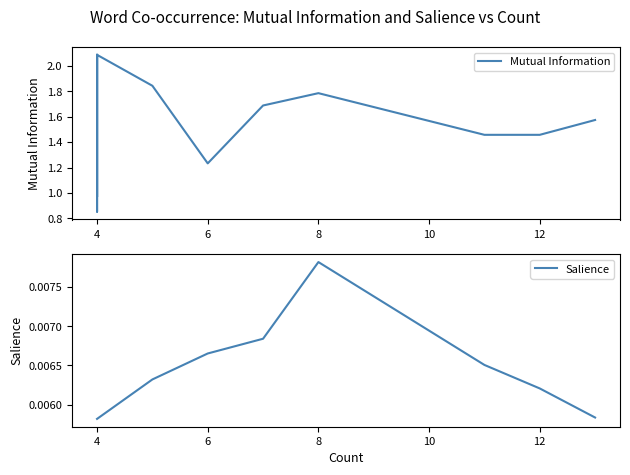

True or false: Salience and Mutual Information intersect in this chart.

False